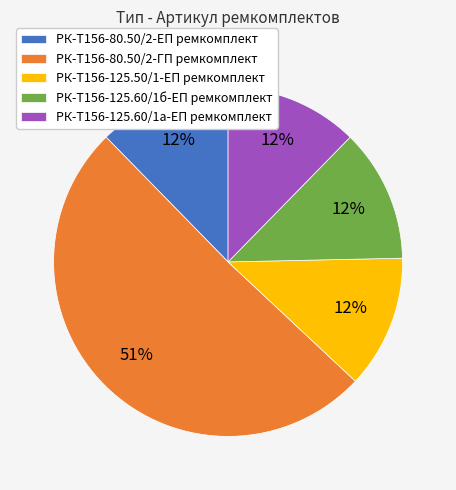

To the nearest percent, what is the average slice percentage?

20%